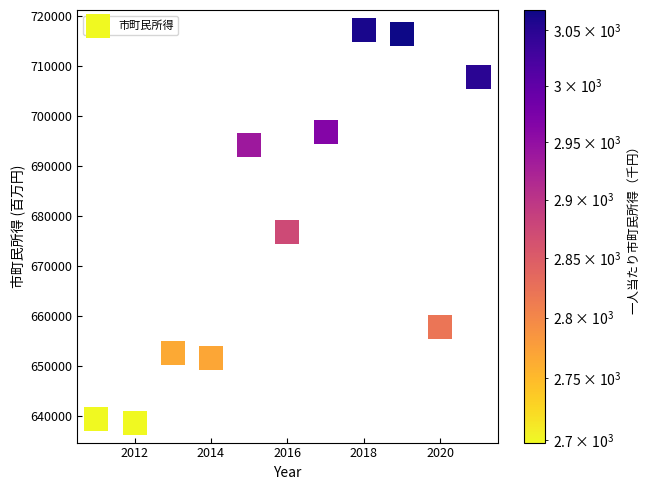

What Y value in the scatter plot is closest to 677938?

676890.8